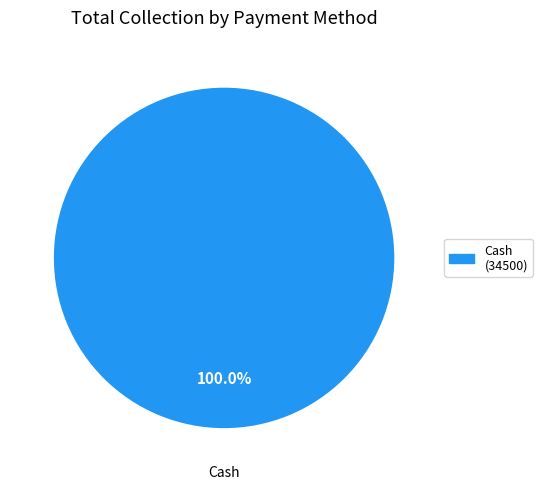

Is there any slice that represents more than half of the pie?

Yes